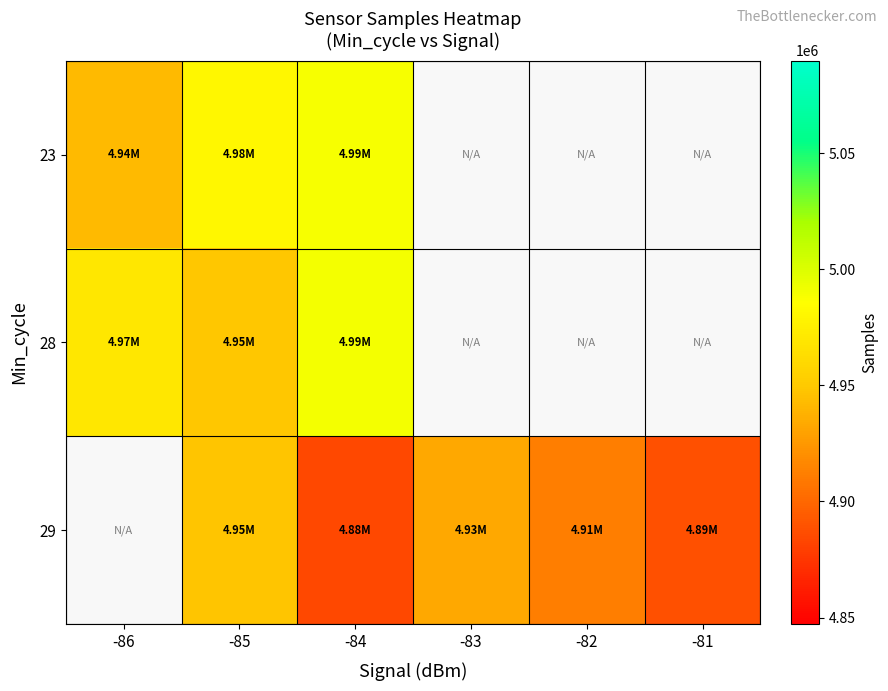

At which category is the sum across all series the highest?

-85